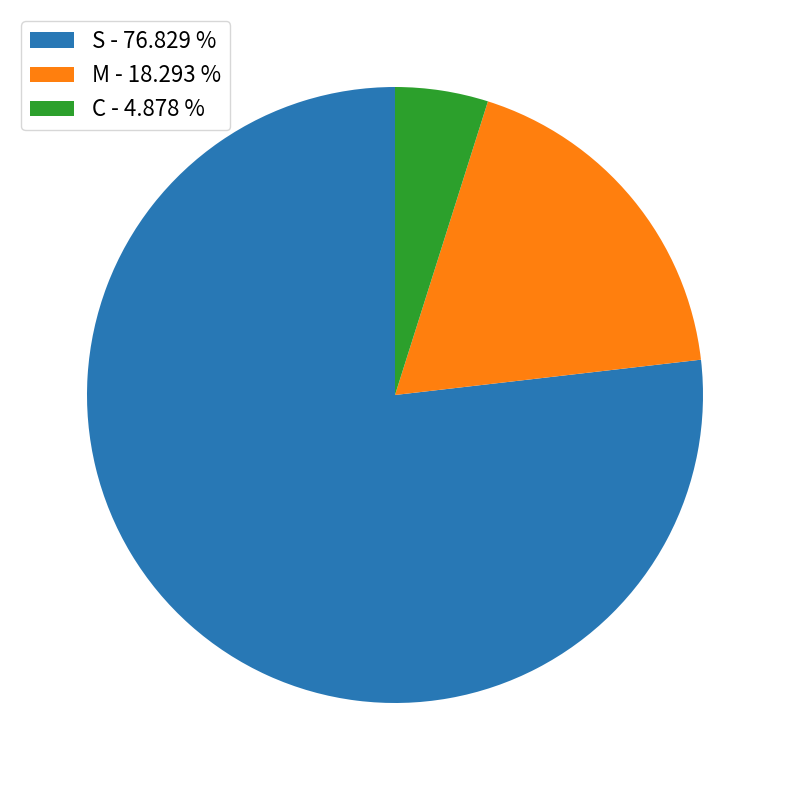

The C slice represents 5% of the pie. True or false?

True